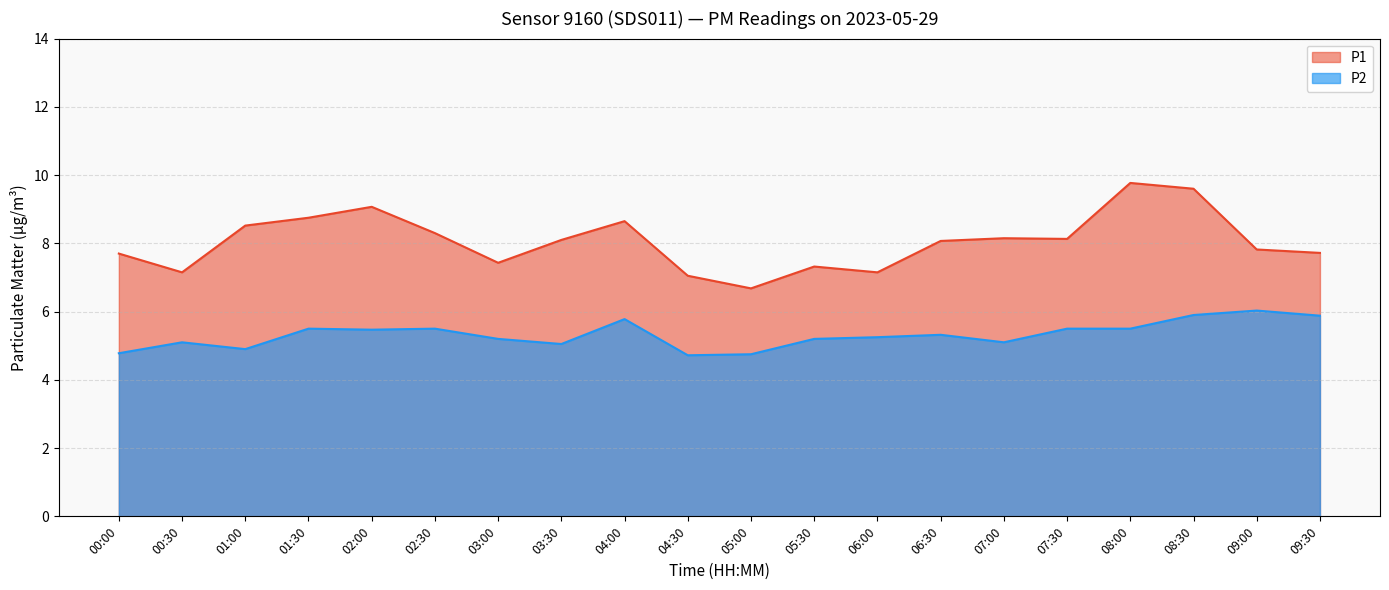

What is the maximum value for P1?

9.8